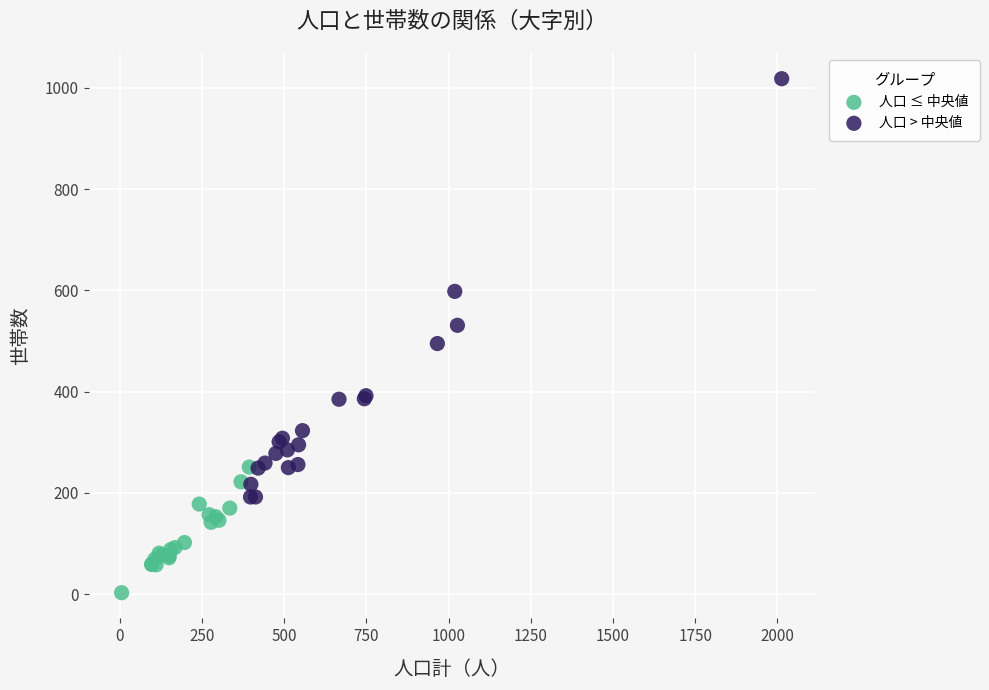

Which series reaches the maximum Y coordinate?

人口 > 中央値